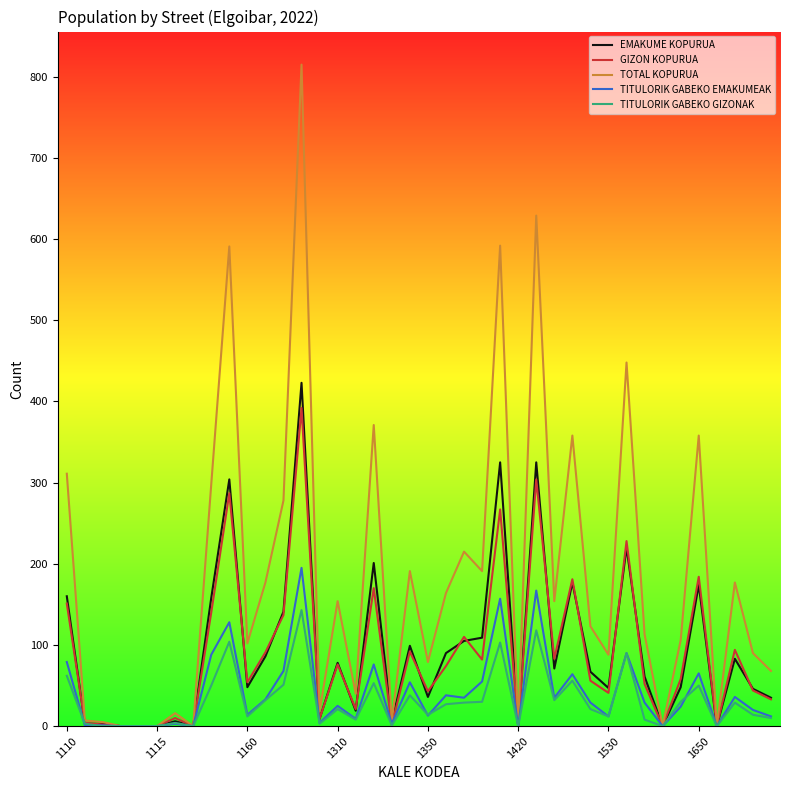

Which series has the largest total across all categories?

TOTAL KOPURUA